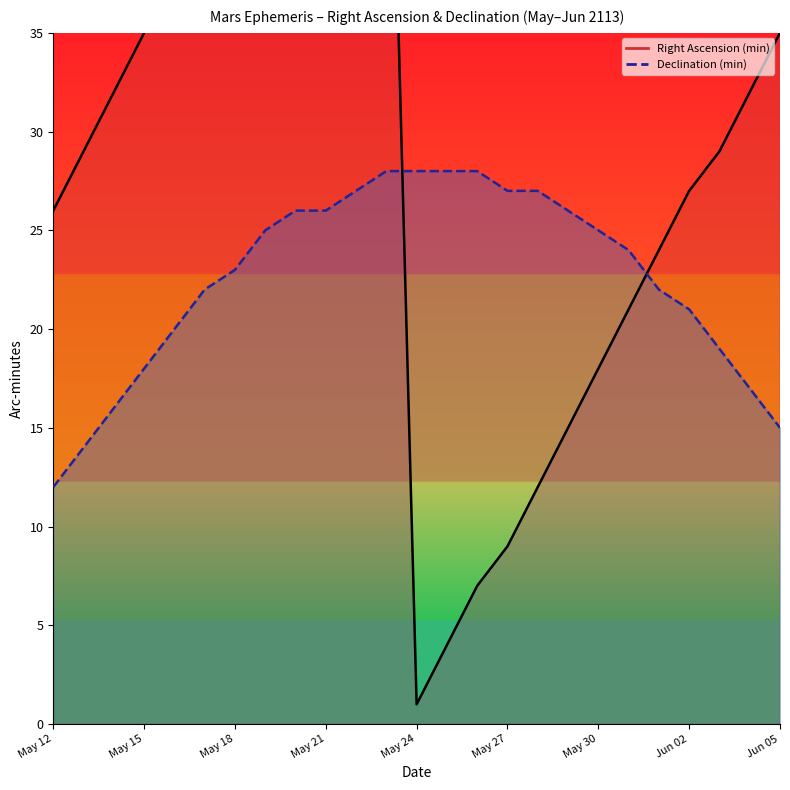

What value does the Right Ascension (min) series have at May 30, to the nearest 5?

20